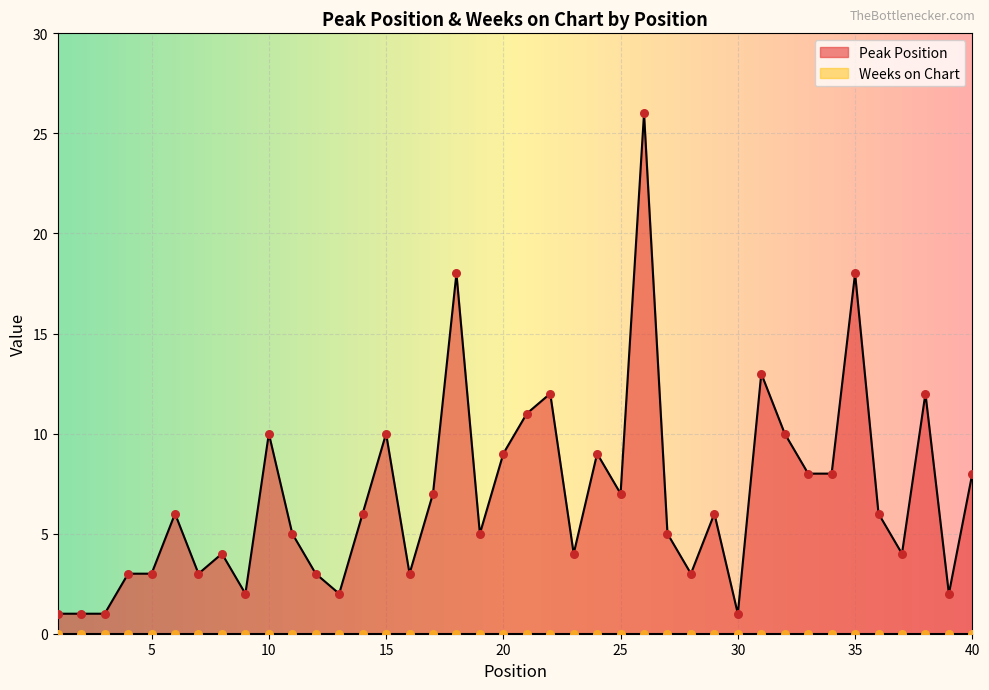

What is the change in value from 9 to 29?

+4